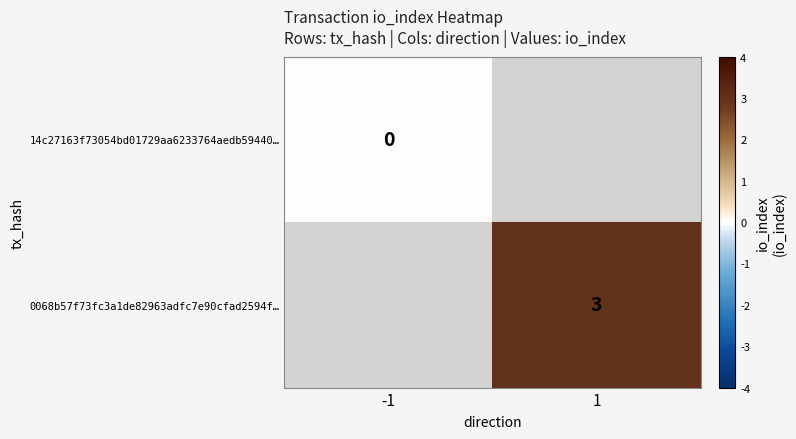

Which category has the lowest value across all series?

-1